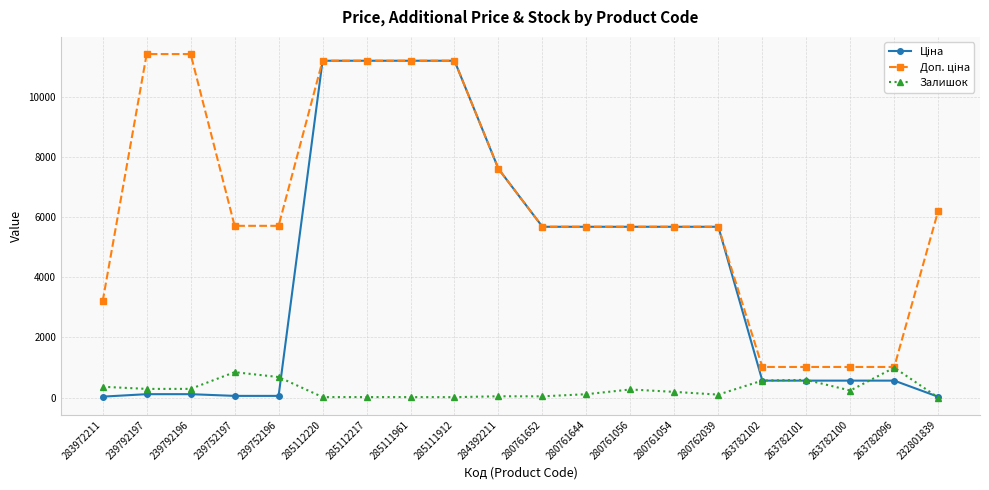

What is the spread (max minus min) of values at 263782096?

453.9